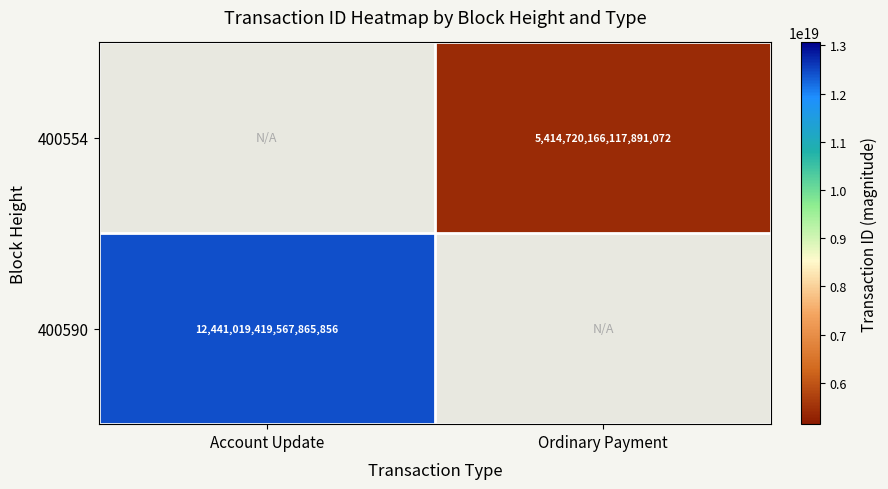

The value of 400554 at Ordinary Payment is 2590233591799131648. True or false?

False